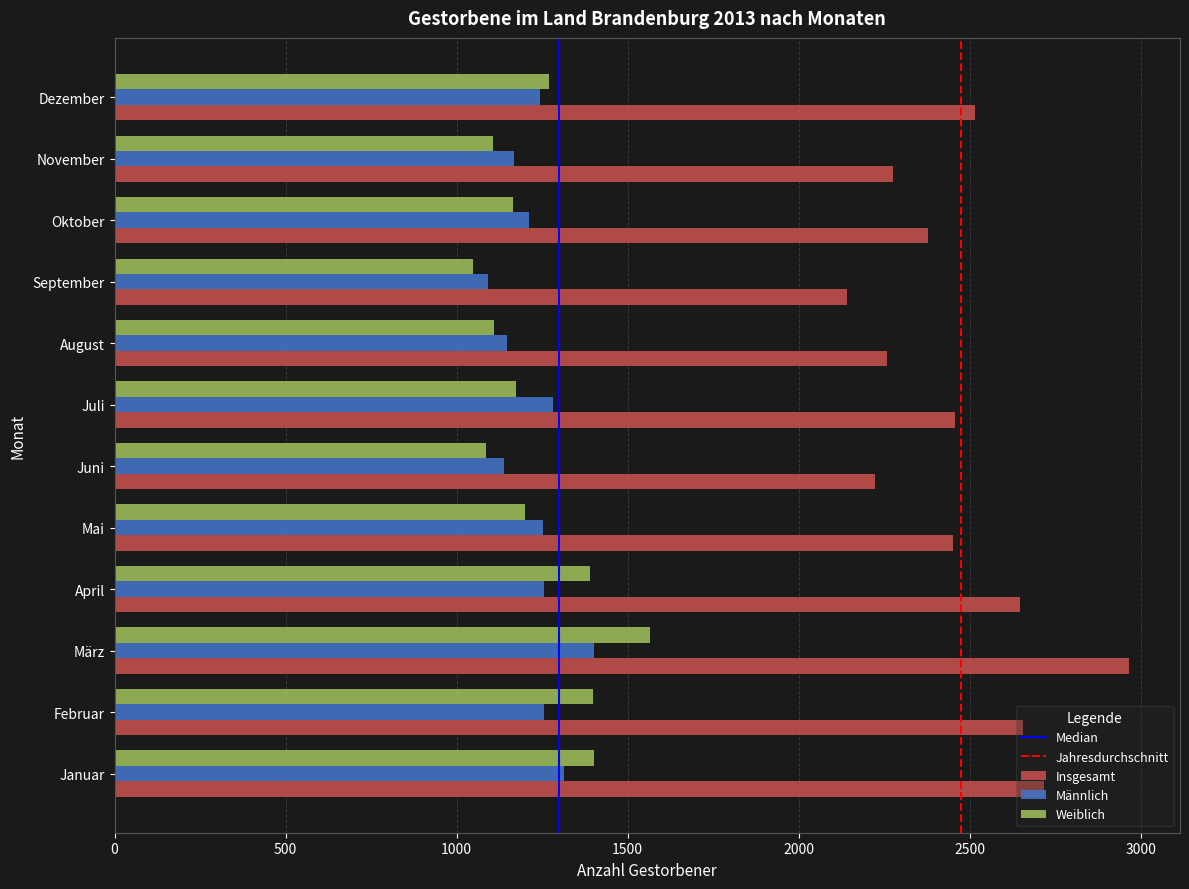

What is the difference between the maximum and minimum values in the Männlich series?

309